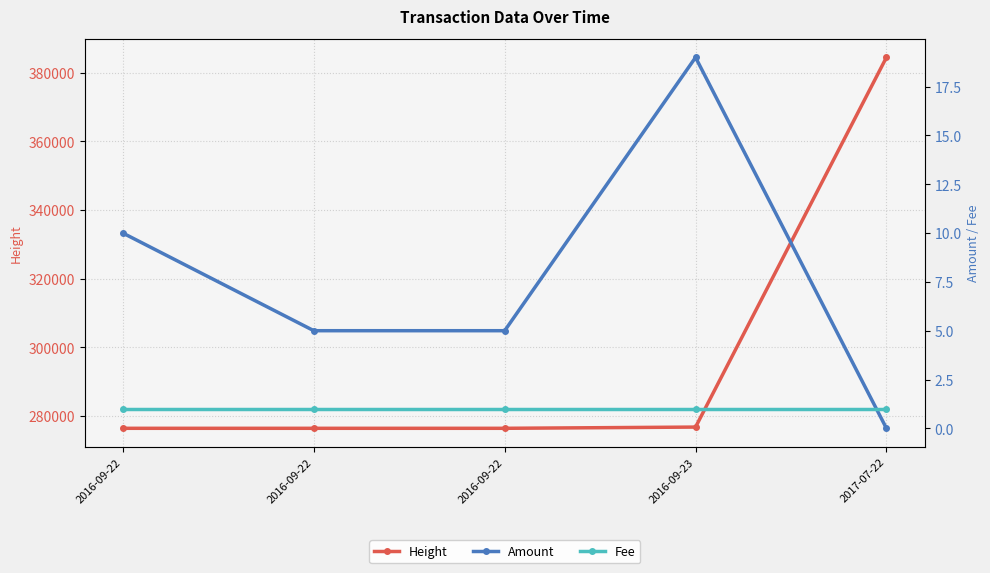

Is it true that Height equals 276394 at 2016-09-22?

True